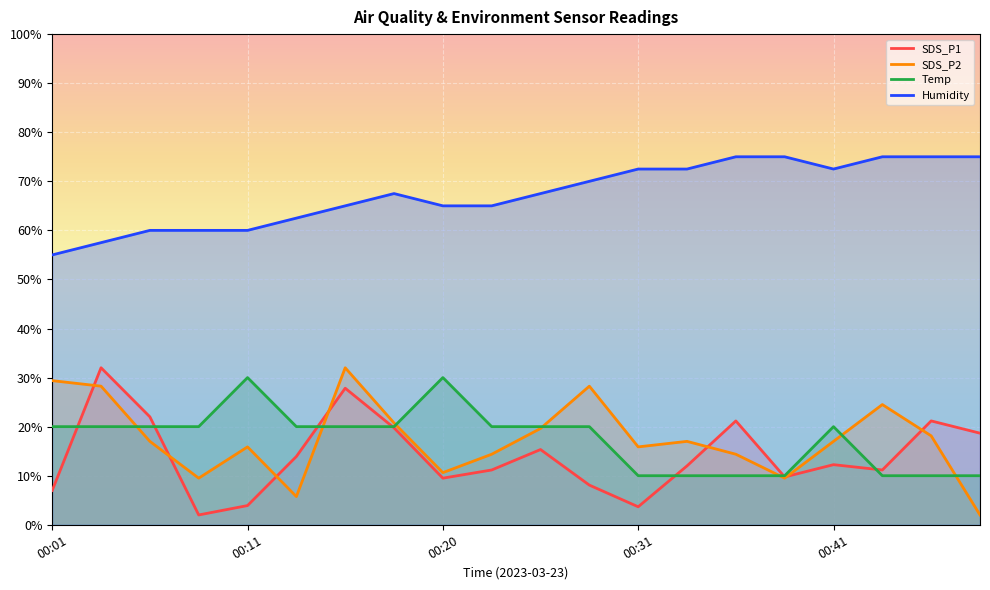

What is the minimum value for SDS_P2?

2.0